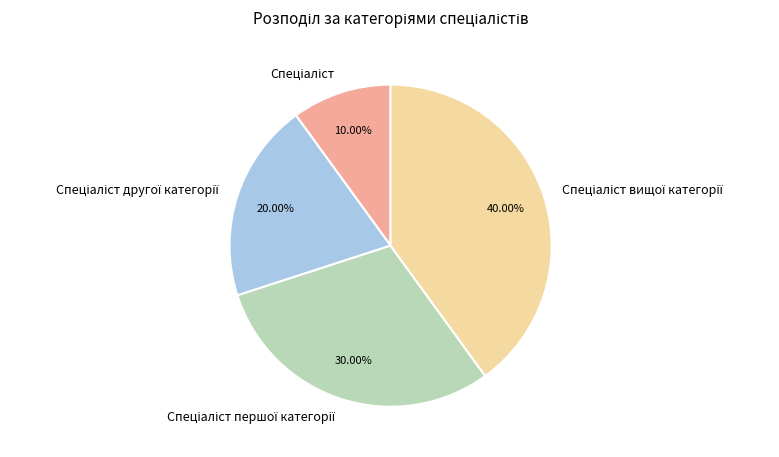

To the nearest percent, what is the average slice percentage?

25%